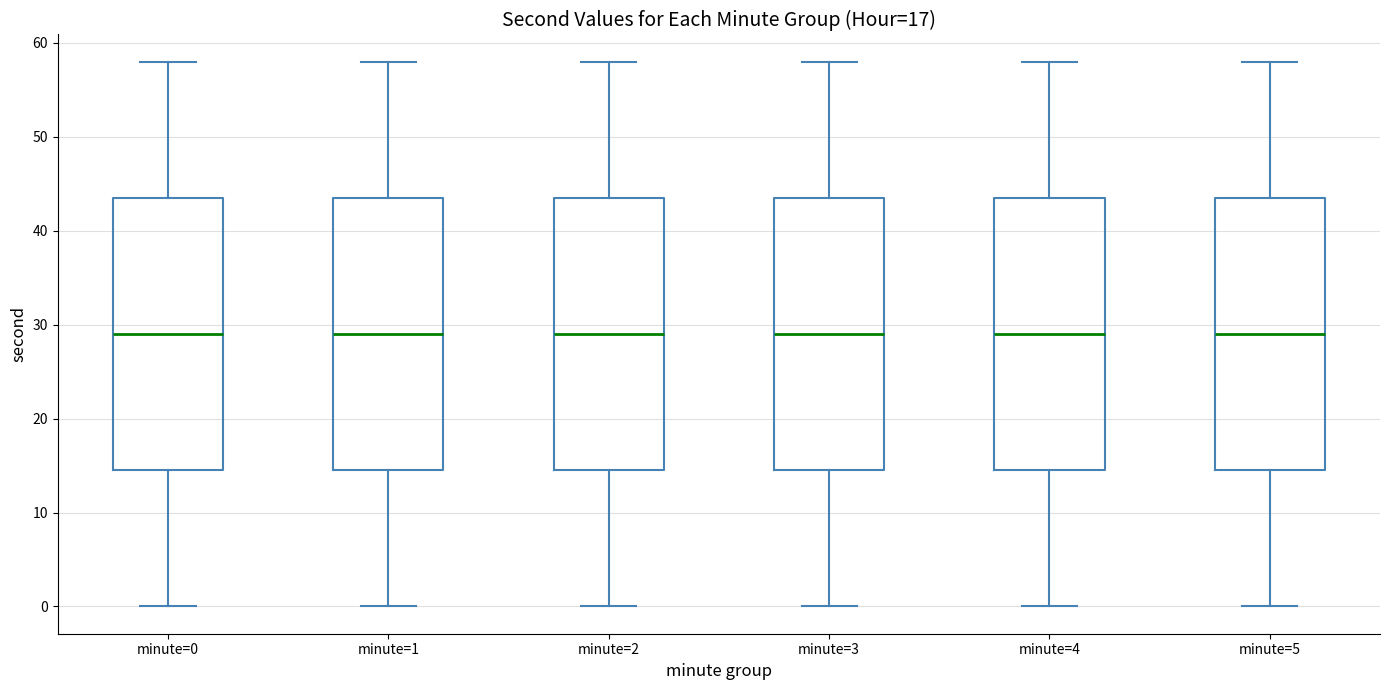

Reading left to right, transcribe this box plot: for each box, give where its median line is, the range the box spans, and where its two whiskers end, as read against the y-axis. The values are not printed on the chart, so give them approximately, as read against the axis.

minute=0: median 29, box 15 to 44, whiskers 0 to 58
minute=1: median 29, box 15 to 44, whiskers 0 to 58
minute=2: median 29, box 15 to 44, whiskers 0 to 58
minute=3: median 29, box 15 to 44, whiskers 0 to 58
minute=4: median 29, box 15 to 44, whiskers 0 to 58
minute=5: median 29, box 15 to 44, whiskers 0 to 58